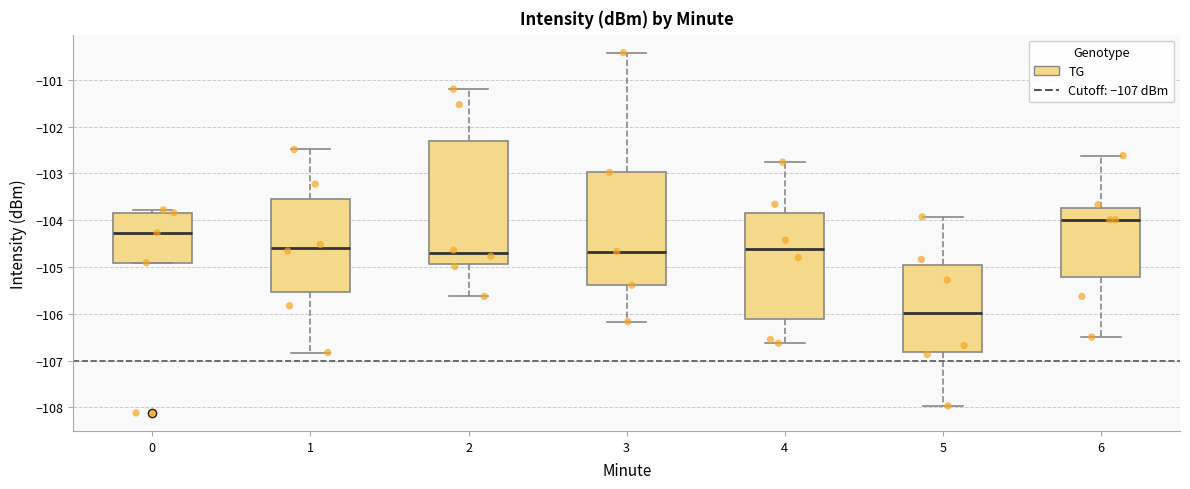

Comparing the boxes themselves (not the whiskers), which one is the tallest?

2